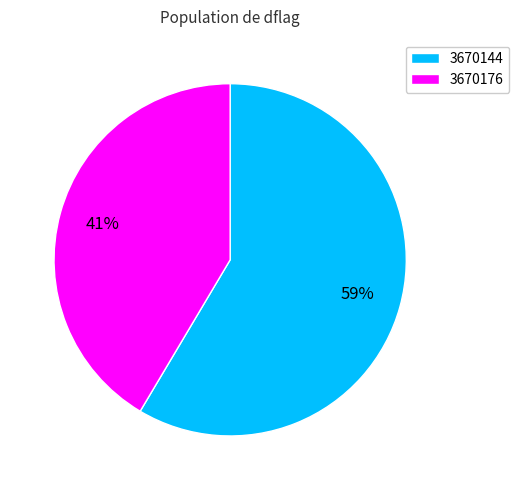

How many segments does this pie chart have?

2